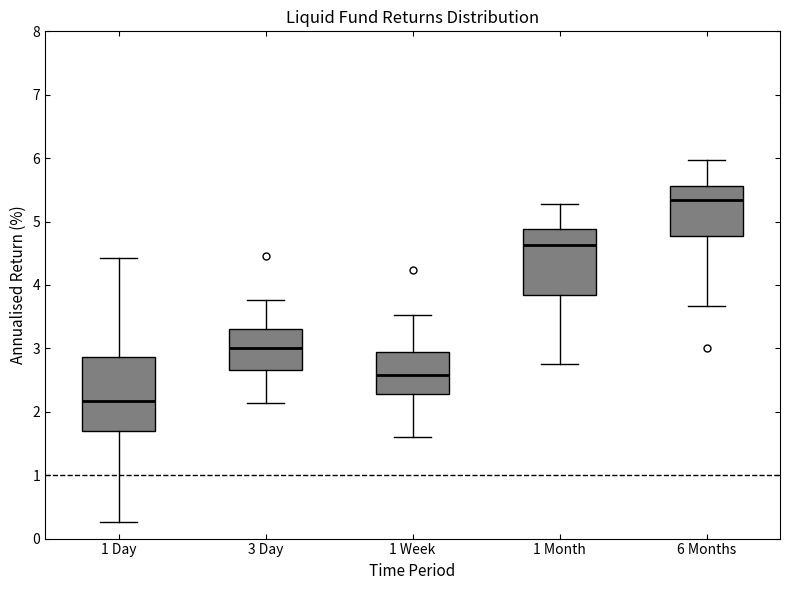

Reading left to right, read every box against the y-axis: the position of its median line, the range the box covers, and the ends of its whiskers. The values are not printed on the chart, so give them approximately, as read against the axis.

1 Day: median 2.2, box 1.7 to 2.9, whiskers 0.3 to 4.4
3 Day: median 3.0, box 2.7 to 3.3, whiskers 2.1 to 3.8
1 Week: median 2.6, box 2.3 to 2.9, whiskers 1.6 to 3.5
1 Month: median 4.6, box 3.8 to 4.9, whiskers 2.7 to 5.3
6 Months: median 5.3, box 4.8 to 5.6, whiskers 3.7 to 6.0